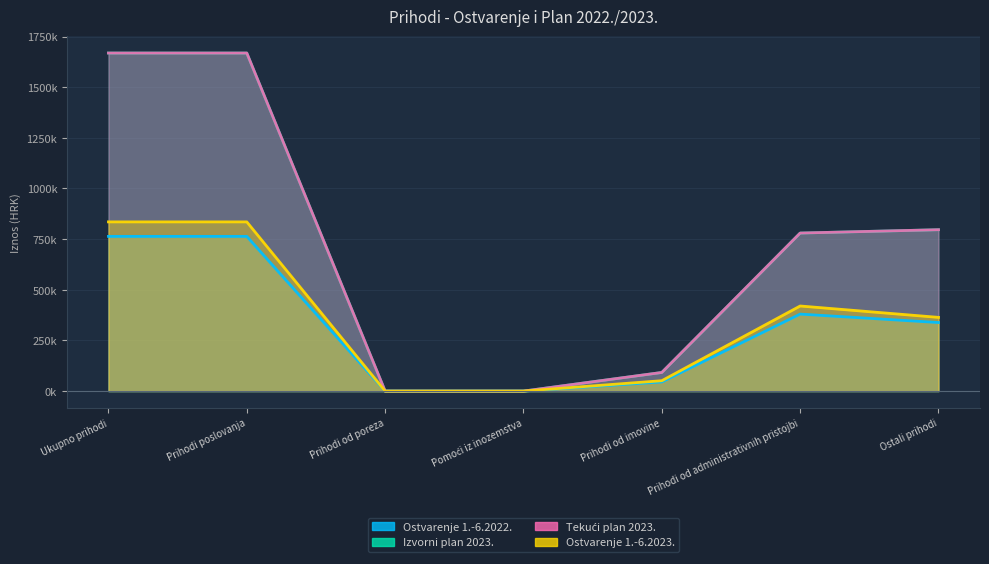

At how many categories does at least one series exceed 824763?

2